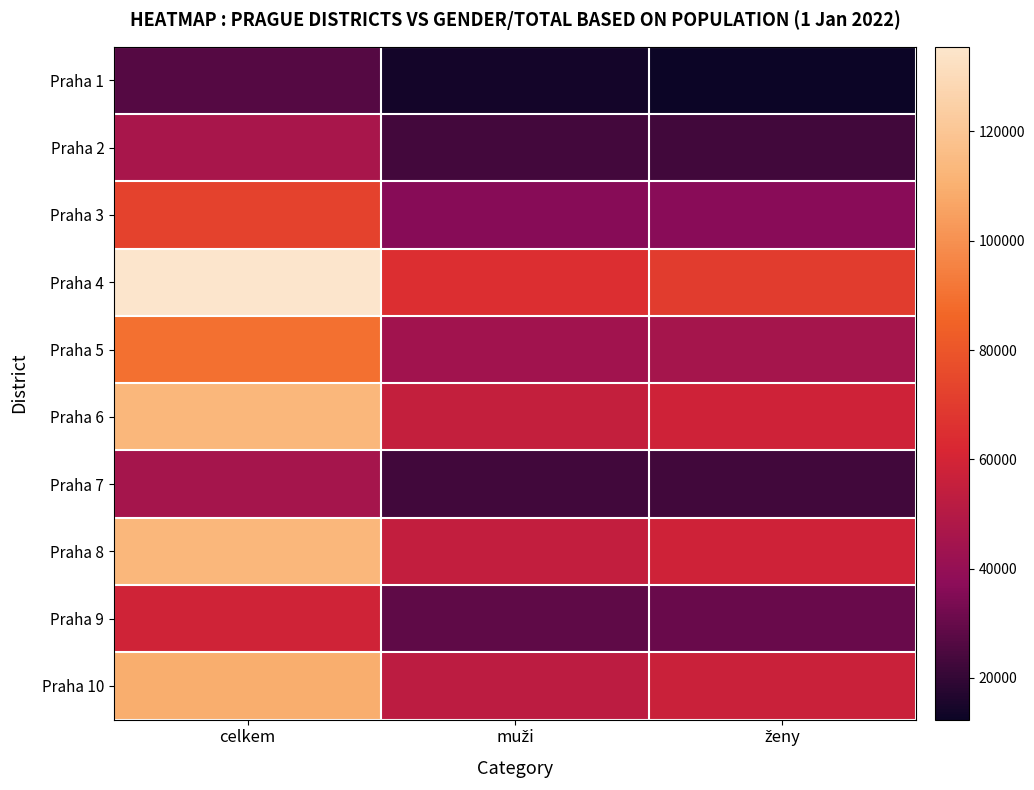

Reading left to right, what are all the values shown in this chart?

Praha 1: celkem=26617	muži=14227	ženy=12390
Praha 2: celkem=46101	muži=23432	ženy=22669
Praha 3: celkem=72809	muži=36053	ženy=36756
Praha 4: celkem=135474	muži=65180	ženy=70294
Praha 5: celkem=89422	muži=44013	ženy=45409
Praha 6: celkem=113214	muži=54950	ženy=58264
Praha 7: celkem=45326	muži=22729	ženy=22597
Praha 8: celkem=113073	muži=54580	ženy=58493
Praha 9: celkem=58910	muži=28496	ženy=30414
Praha 10: celkem=109144	muži=52409	ženy=56735